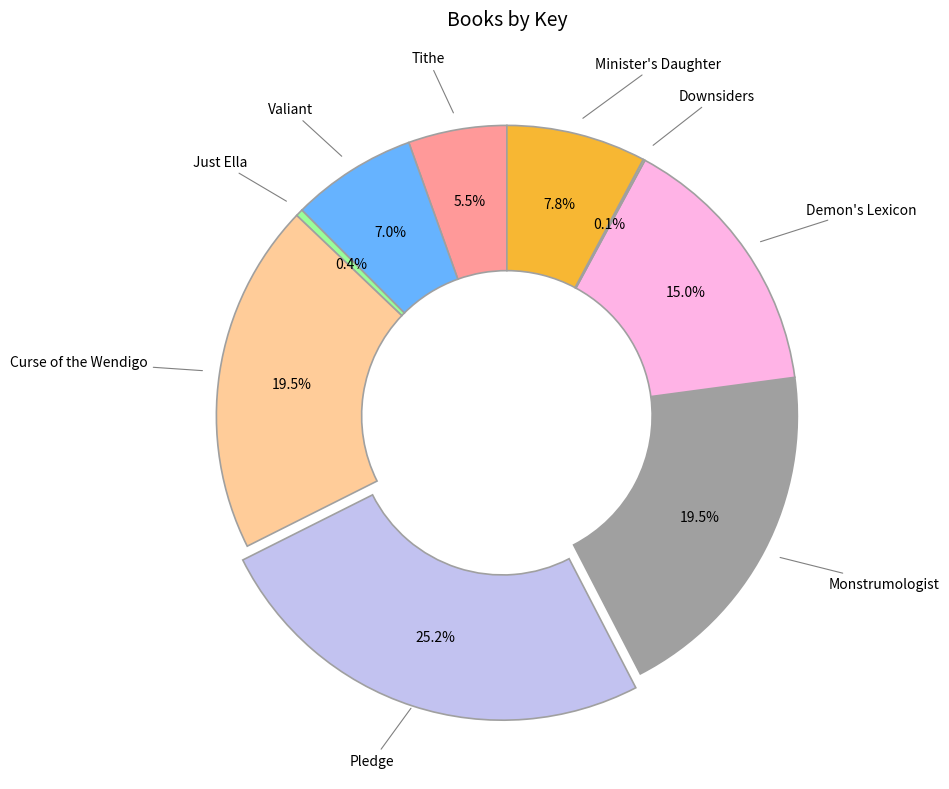

To the nearest percent, what is the difference between the largest and smallest slice percentages?

25%